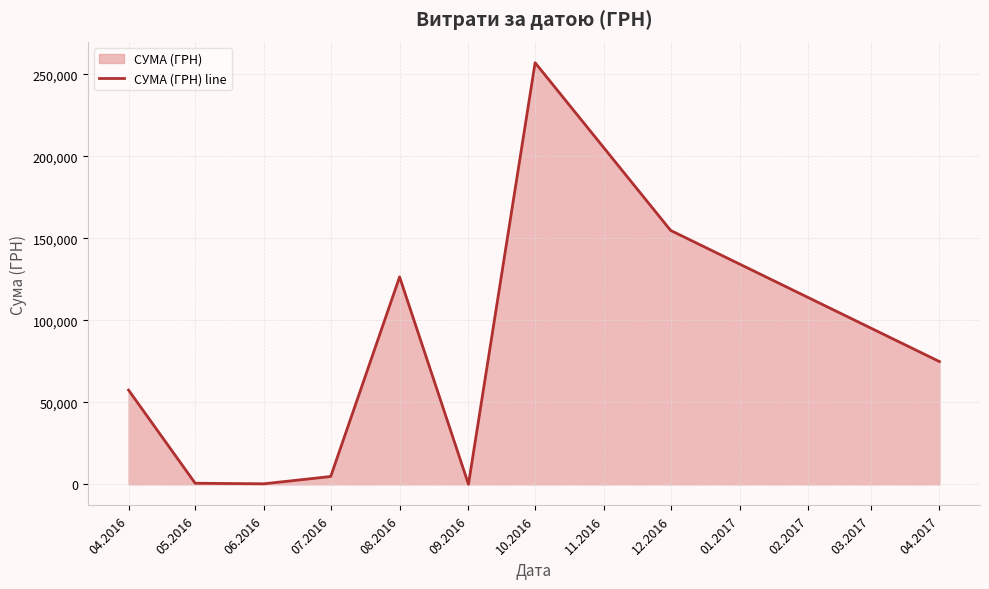

Which category has the lowest value across all series?

09.2016